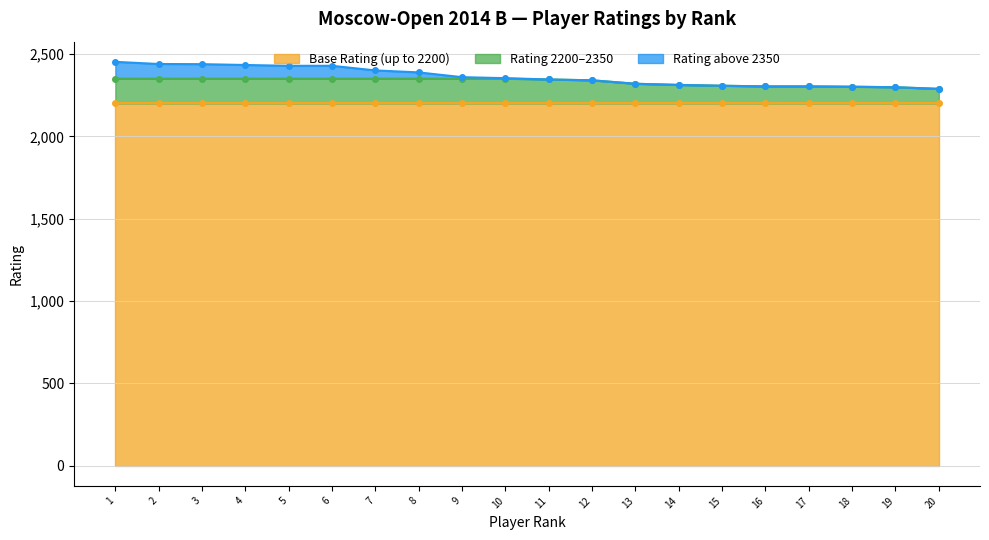

The value of Rating 2200–2350 at 20 is 2288. True or false?

True